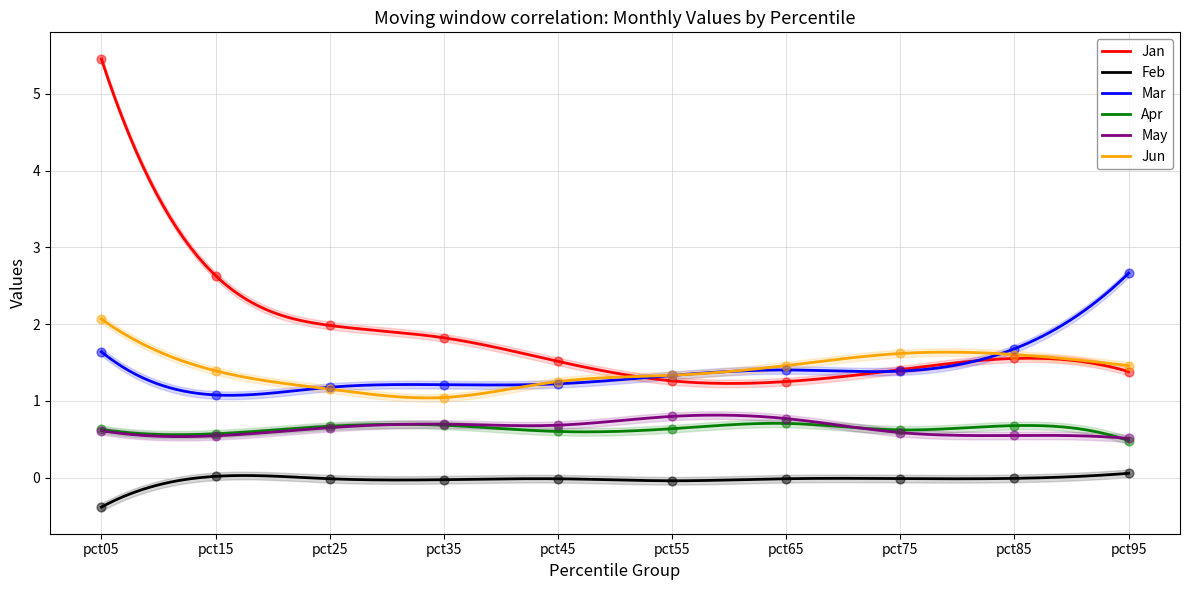

What is the total value across all series at pct55?

5.3